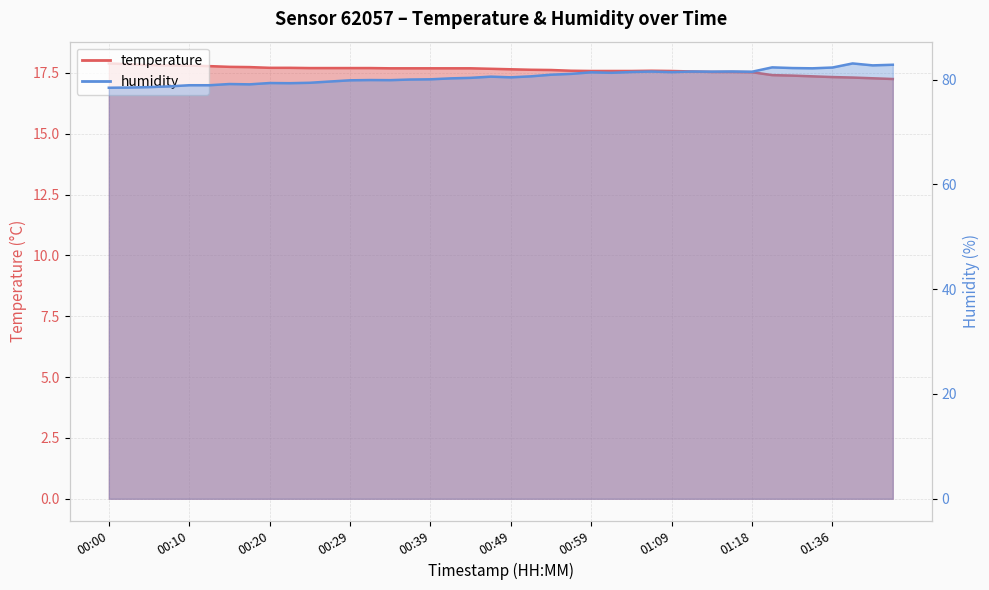

What is the smallest value displayed?

17.2